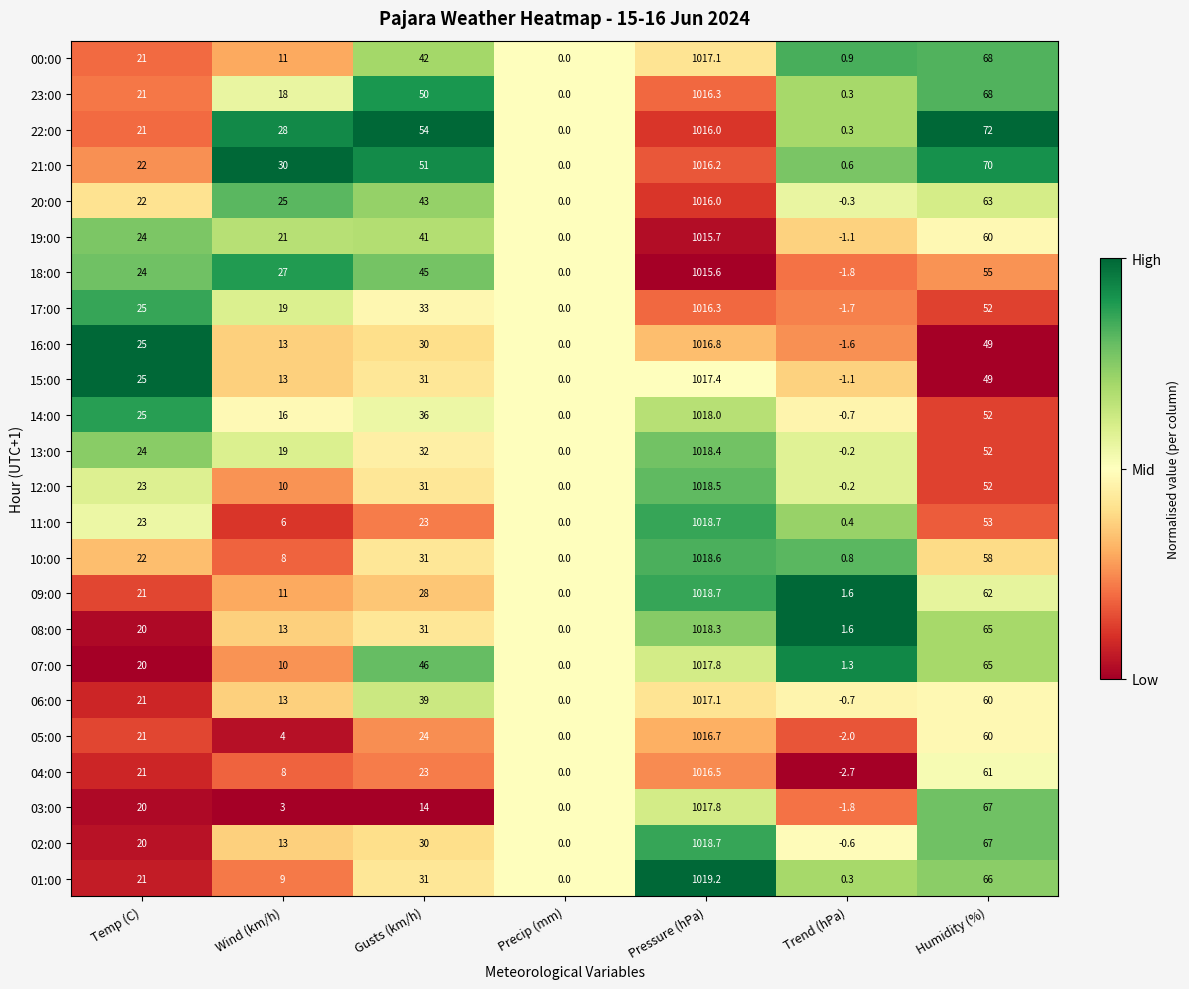

The 00:00 series shows 1608.0 at Pressure (hPa). True or false?

False